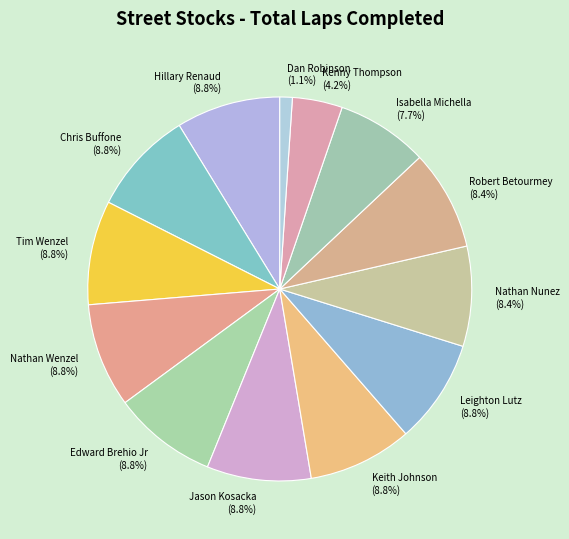

Is it true that Kenny Thompson is 4% of the pie?

True